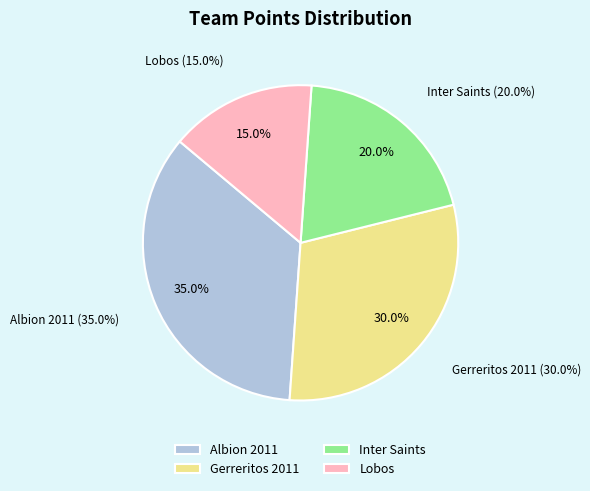

Is it true that Lobos is 5% of the pie?

False